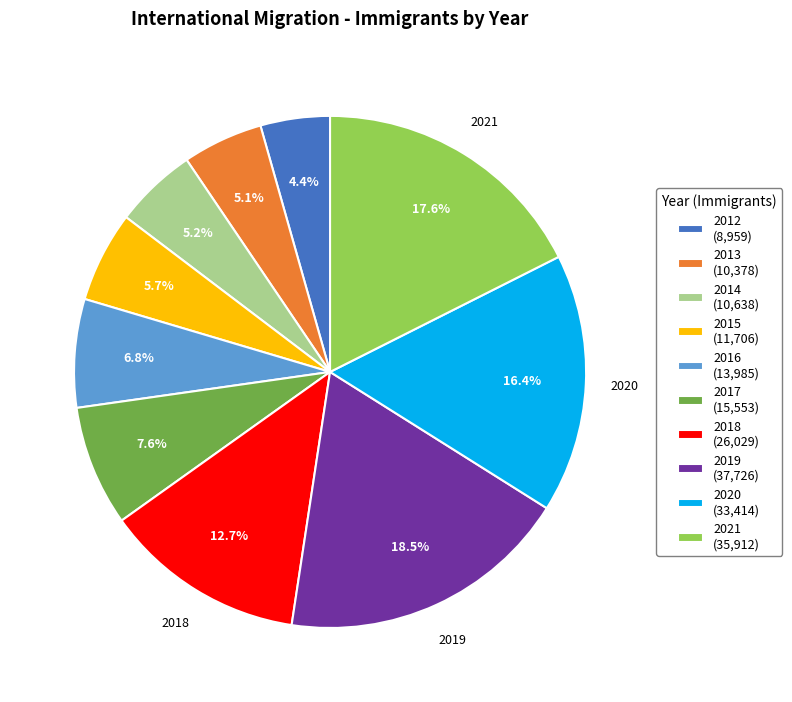

What percentage is NOT represented by 2019 (37,726)?

81.5%